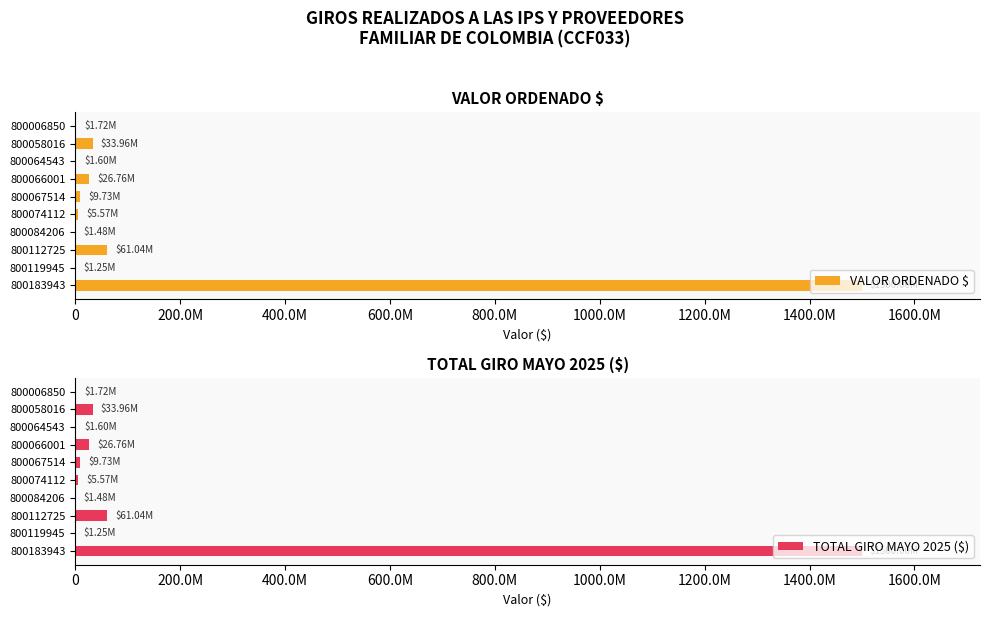

Reading left to right, what are all the values shown in this chart?

VALOR ORDENADO $: 1719600	33959326	1601569	26758380	9726700	5573463	1483842	61041366	1246577	1500000000
TOTAL GIRO MAYO 2025 ($): 1719600	33959326	1601569	26758380	9726700	5573463	1483842	61041366	1246577	1500000000